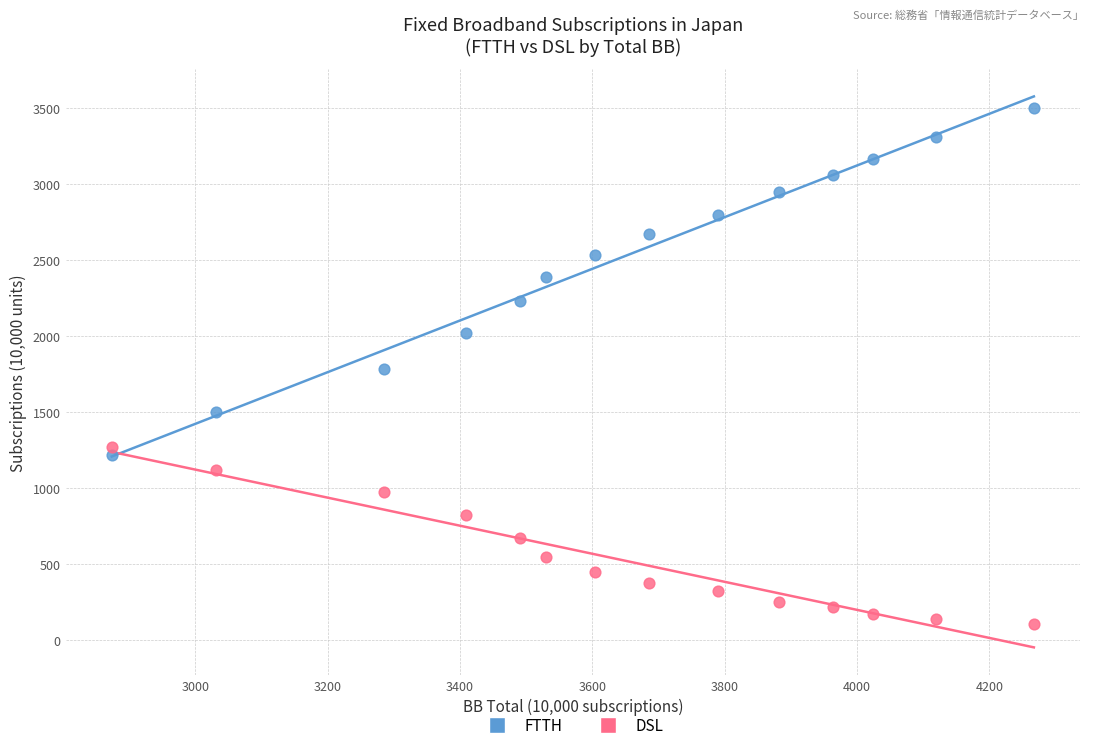

What is the X range (max minus min) for the scatter plot?

1393.7